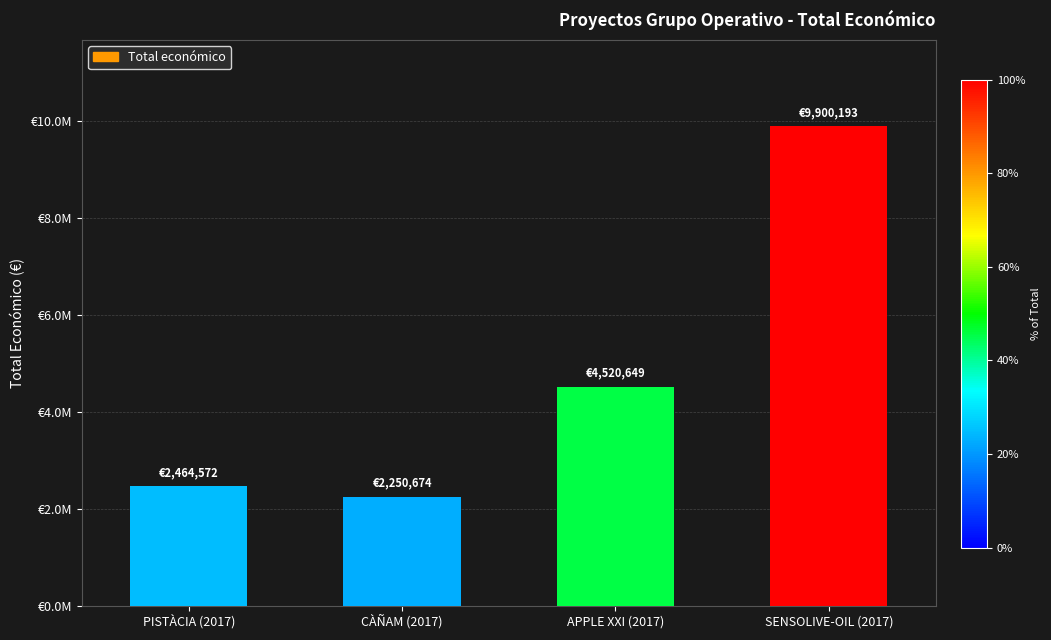

List the labels in order of value, largest first.

SENSOLIVE-OIL (2017), APPLE XXI (2017), PISTÀCIA (2017), CÀÑAM (2017)